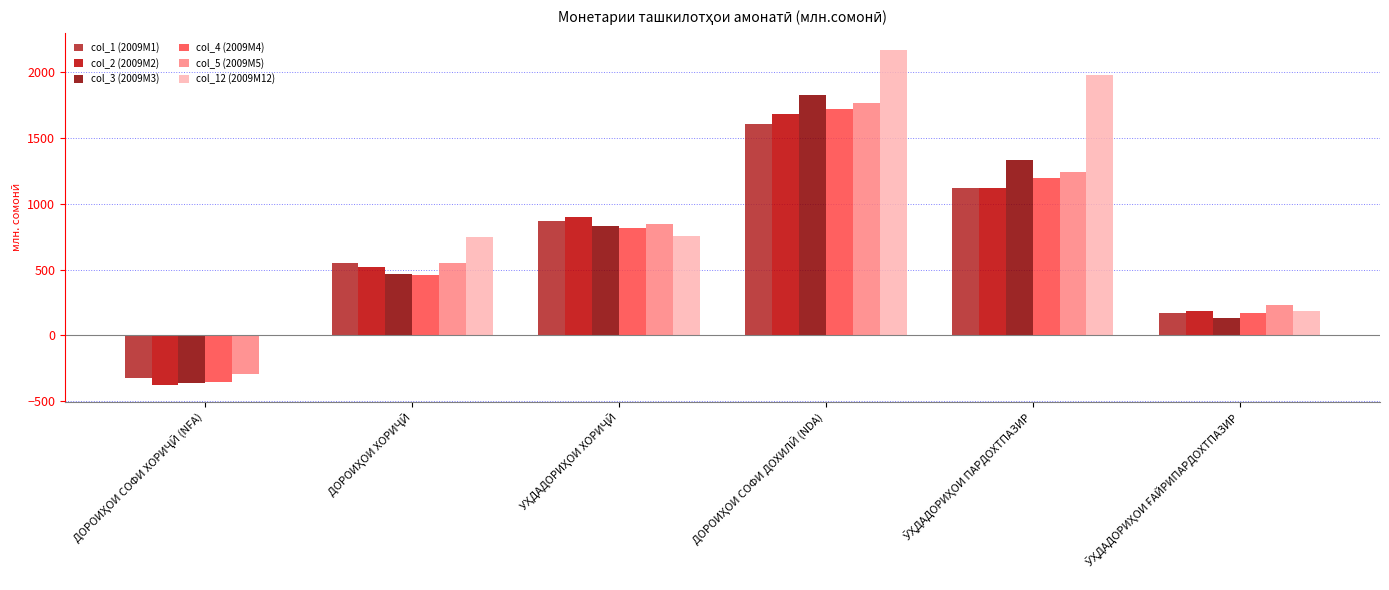

What are all the series names shown in the legend?

col_1 (2009M1), col_2 (2009M2), col_3 (2009M3), col_4 (2009M4), col_5 (2009M5), col_12 (2009M12)